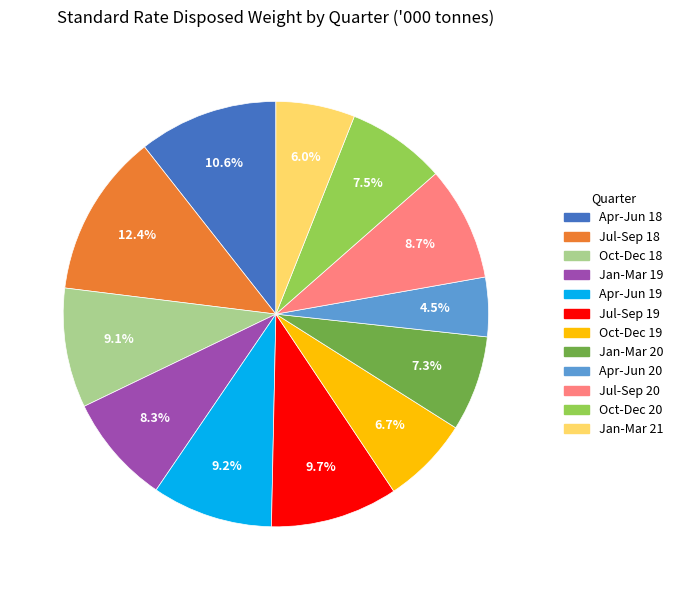

Combined, do Oct-Dec 19 and Jul-Sep 19 account for over 50%?

No